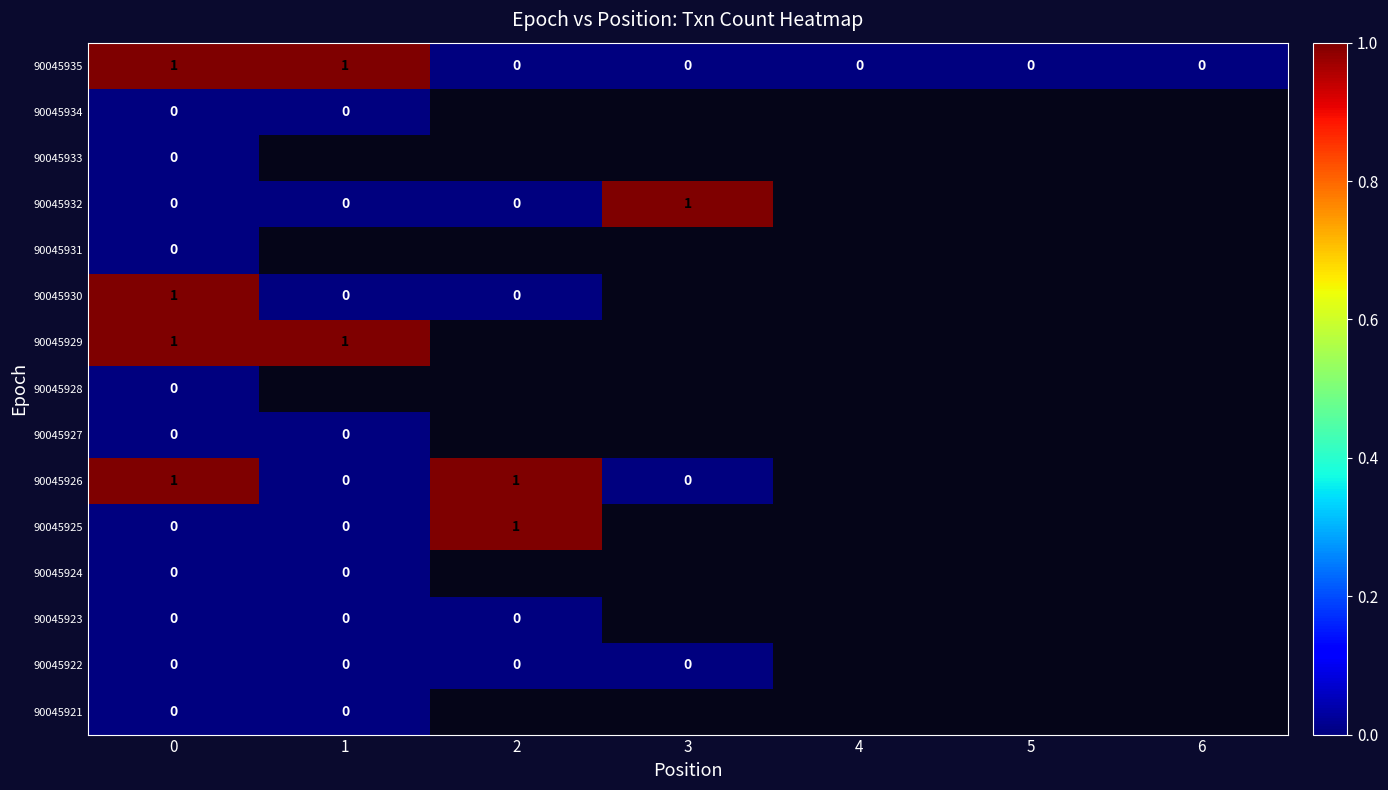

The value of 90045930 at 0 is 1. True or false?

True